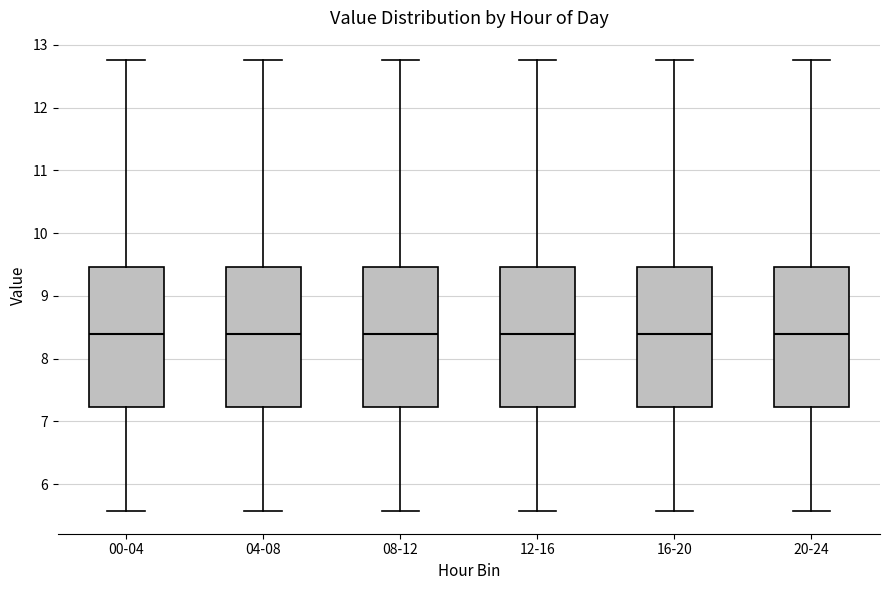

Reading left to right, read every box against the y-axis: the position of its median line, the range the box covers, and the ends of its whiskers. The values are not printed on the chart, so give them approximately, as read against the axis.

00-04: median 8.4, box 7.2 to 9.5, whiskers 5.6 to 12.8
04-08: median 8.4, box 7.2 to 9.5, whiskers 5.6 to 12.8
08-12: median 8.4, box 7.2 to 9.5, whiskers 5.6 to 12.8
12-16: median 8.4, box 7.2 to 9.5, whiskers 5.6 to 12.8
16-20: median 8.4, box 7.2 to 9.5, whiskers 5.6 to 12.8
20-24: median 8.4, box 7.2 to 9.5, whiskers 5.6 to 12.8